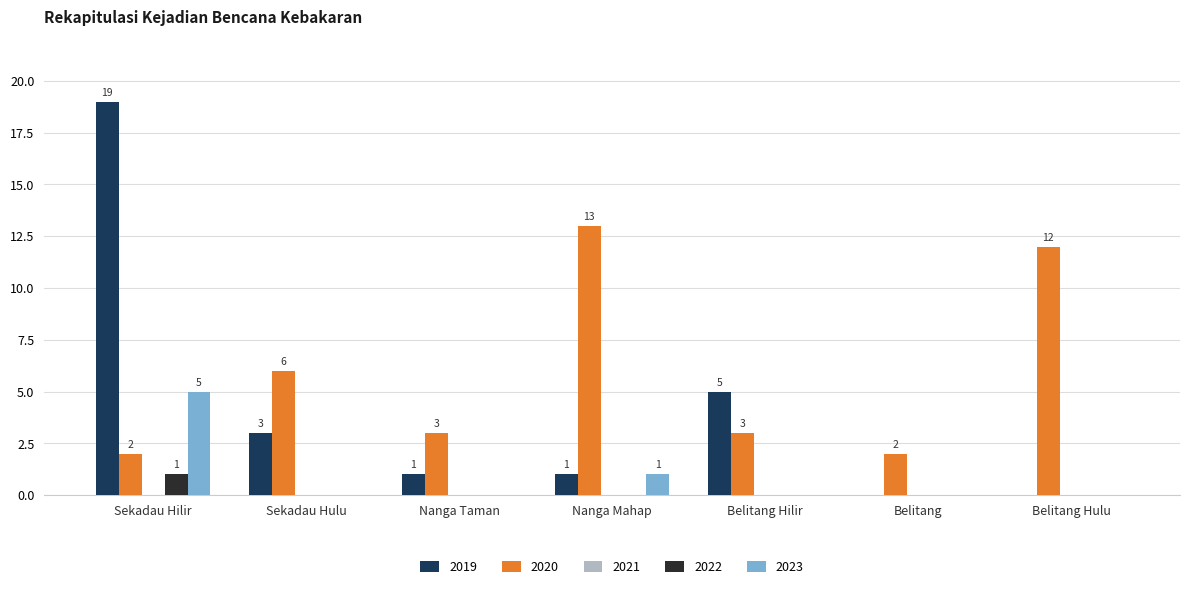

How many distinct data groups are displayed?

4